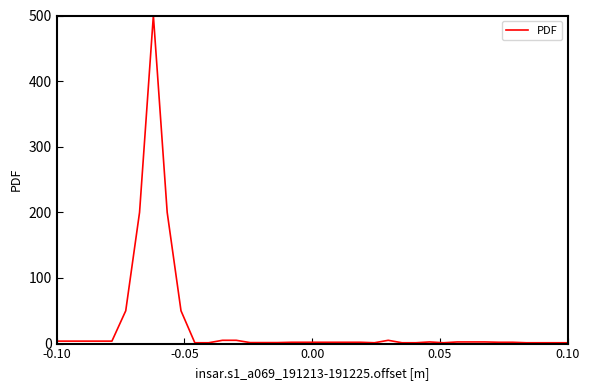

What is the greatest value displayed?

500.0